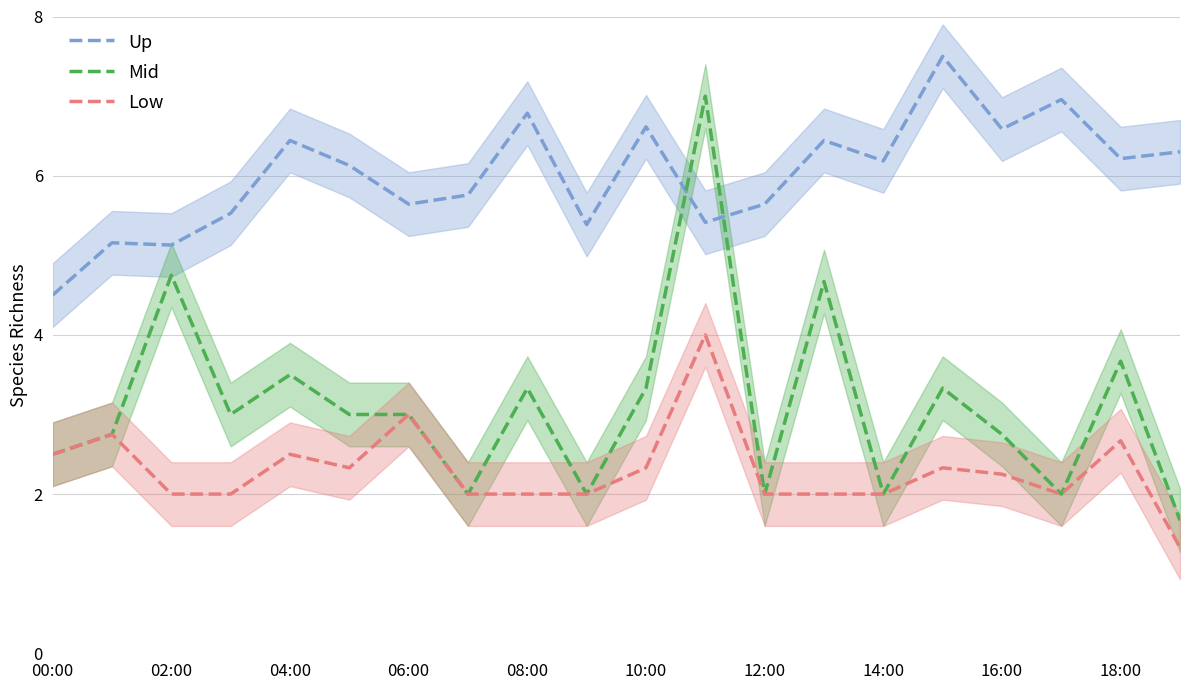

At 17, list the series in order from largest to smallest.

Up, Mid, Low